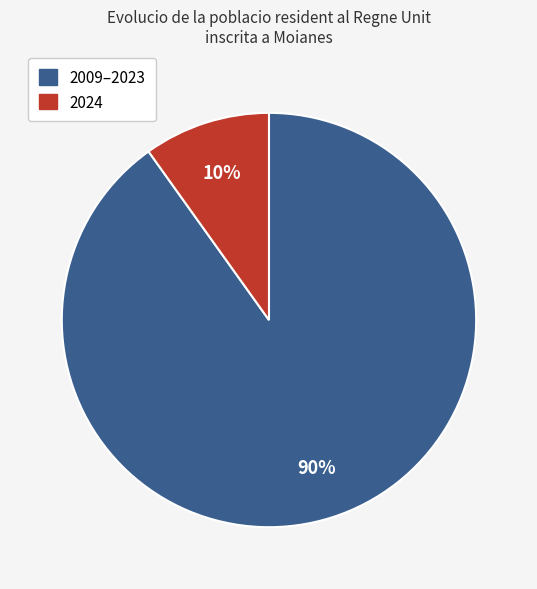

To the nearest percent, what is the average slice percentage?

50%